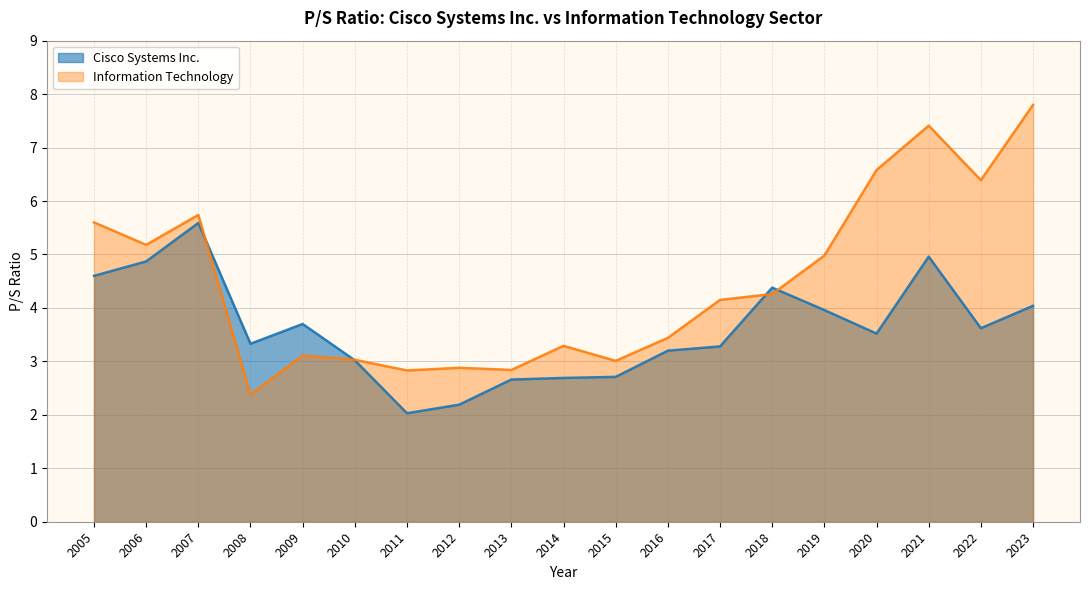

At which category does Information Technology reach its first local valley?

2006